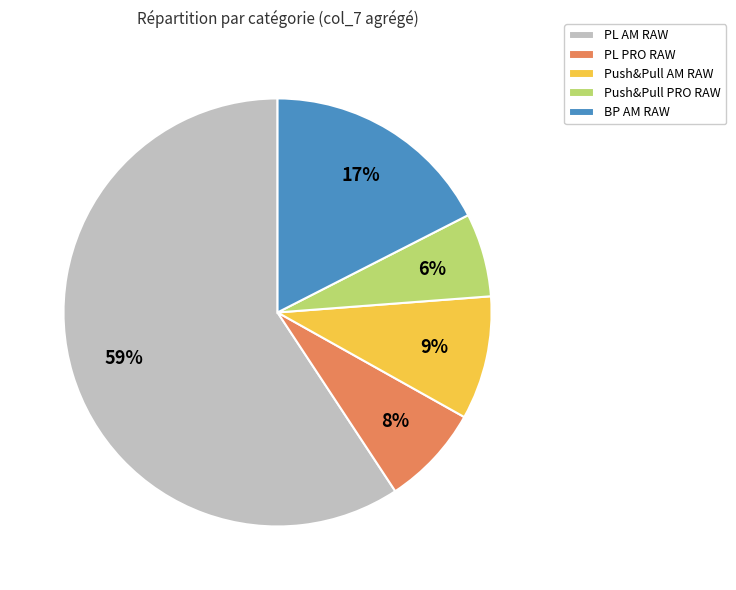

How many segments does this pie chart have?

5